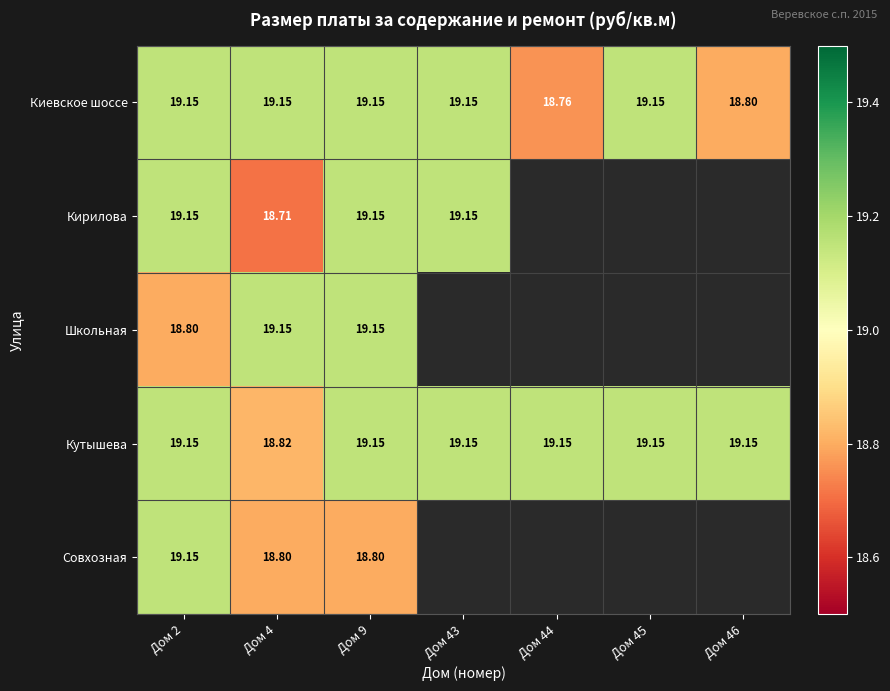

Which category has the lowest value in the Кутышева series?

Дом 4